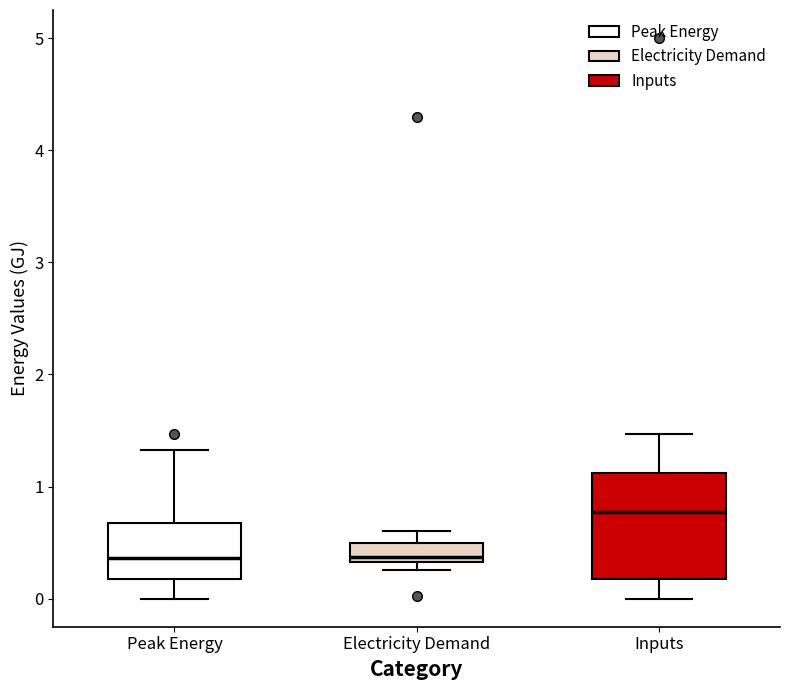

Reading left to right, transcribe this box plot: for each box, give where its median line is, the range the box spans, and where its two whiskers end, as read against the y-axis. The values are not printed on the chart, so give them approximately, as read against the axis.

Peak Energy: median 0.4, box 0.2 to 0.7, whiskers 0.0 to 1.3
Electricity Demand: median 0.4, box 0.3 to 0.5, whiskers 0.3 (just below the box's lower edge) to 0.6
Inputs: median 0.8, box 0.2 to 1.1, whiskers 0.0 to 1.5